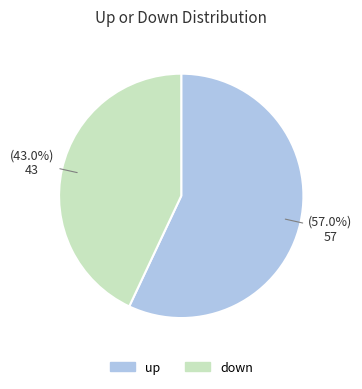

Count the number of slices in the pie.

2